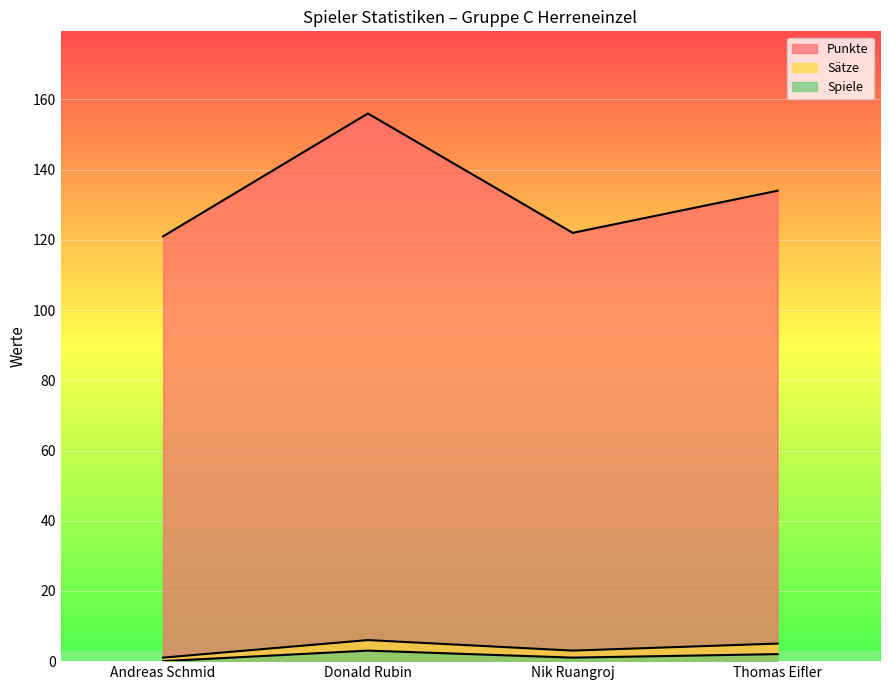

Reading left to right, extract all data points from this chart.

Punkte: 121	156	122	134
Sätze: 1	6	3	5
Spiele: 0	3	1	2